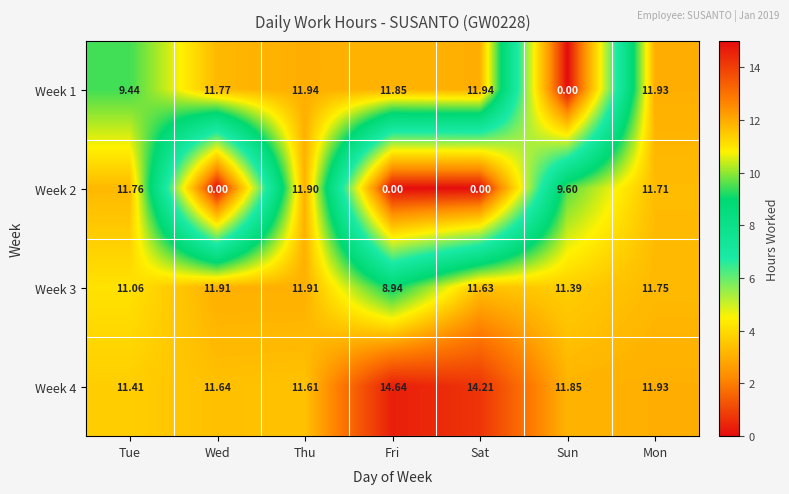

Which series has the largest total across all categories?

Week 4